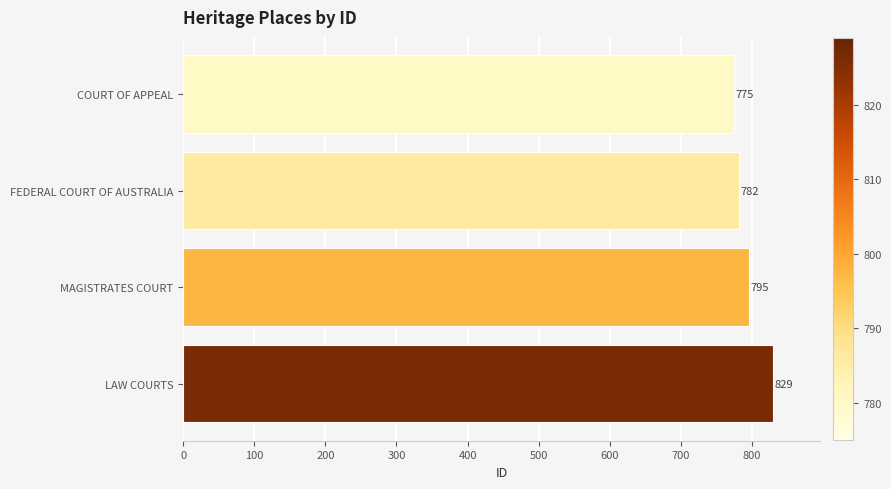

What is the change in value from MAGISTRATES COURT to LAW COURTS?

+34